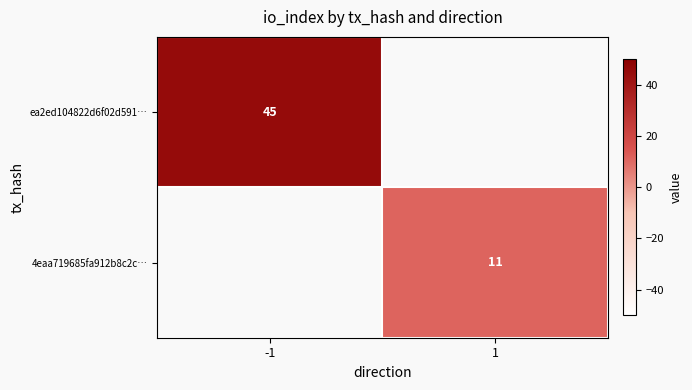

Is it true that ea2ed104822d6f02d591… equals 26 at -1?

False